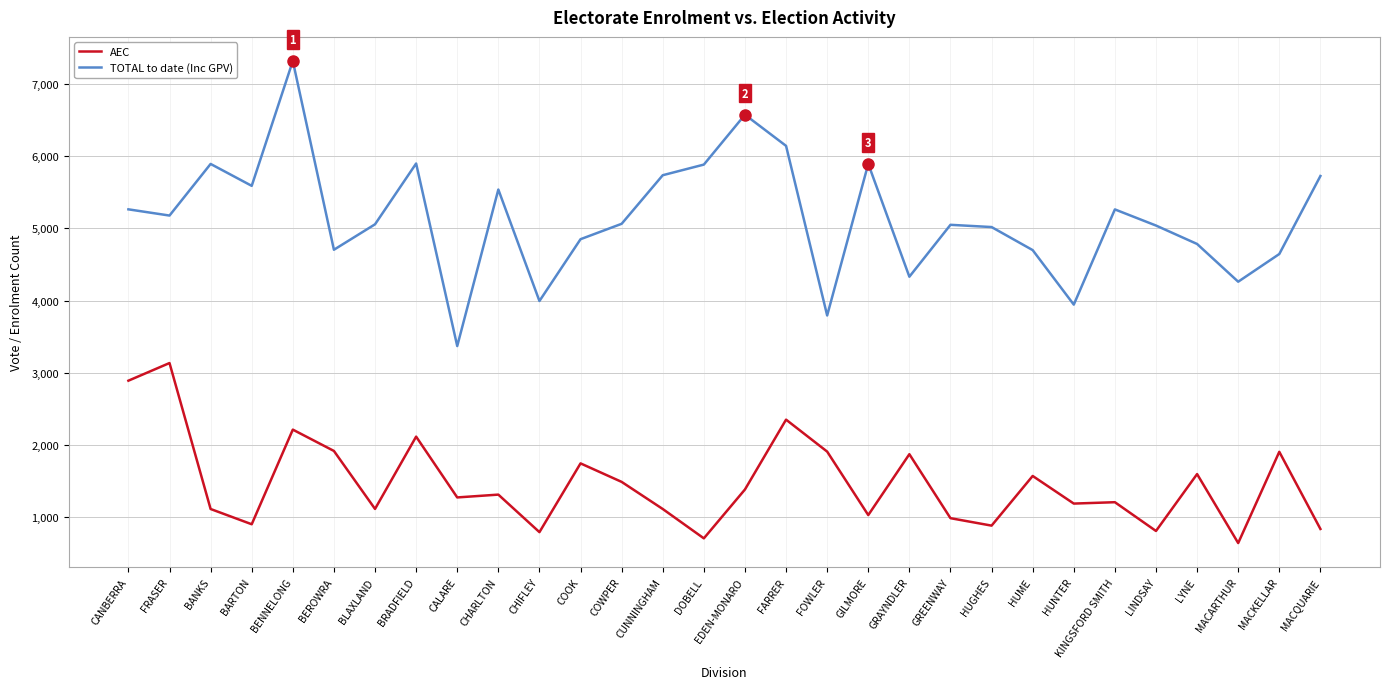

What is the difference between the maximum and minimum values in the AEC series?

2490